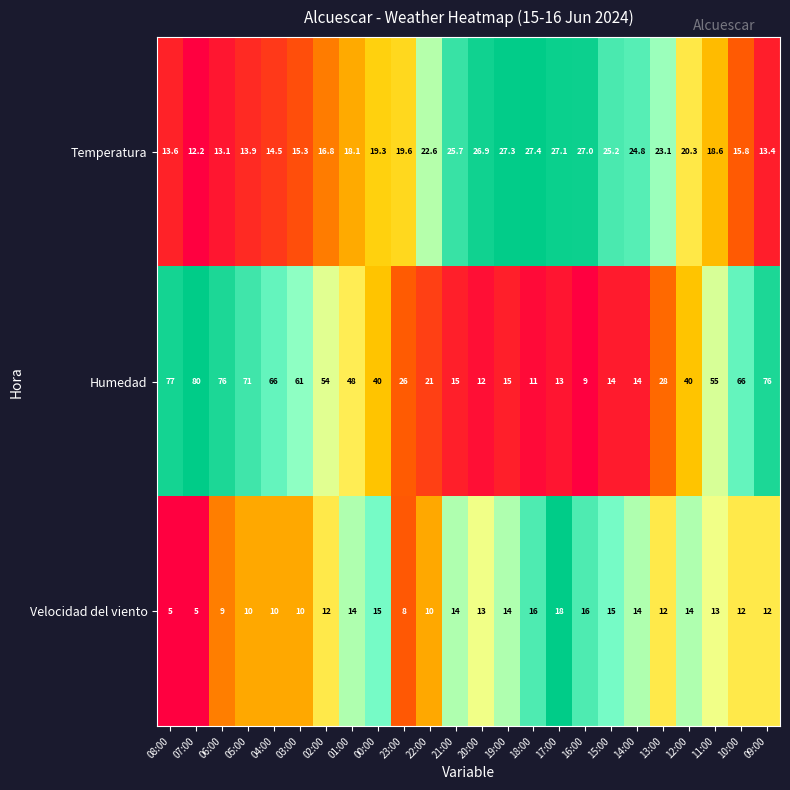

What is the difference between the Humedad values at 19:00 and 13:00?

13.0